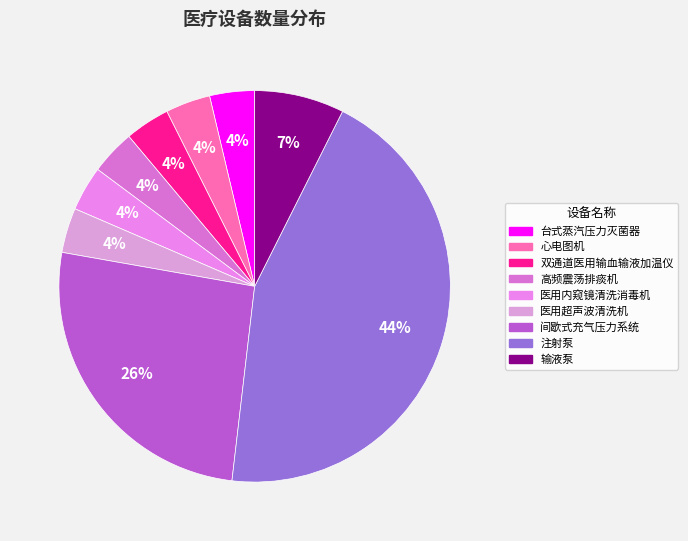

To the nearest percent, what is the combined percentage of 心电图机 and 医用超声波清洗机?

7%